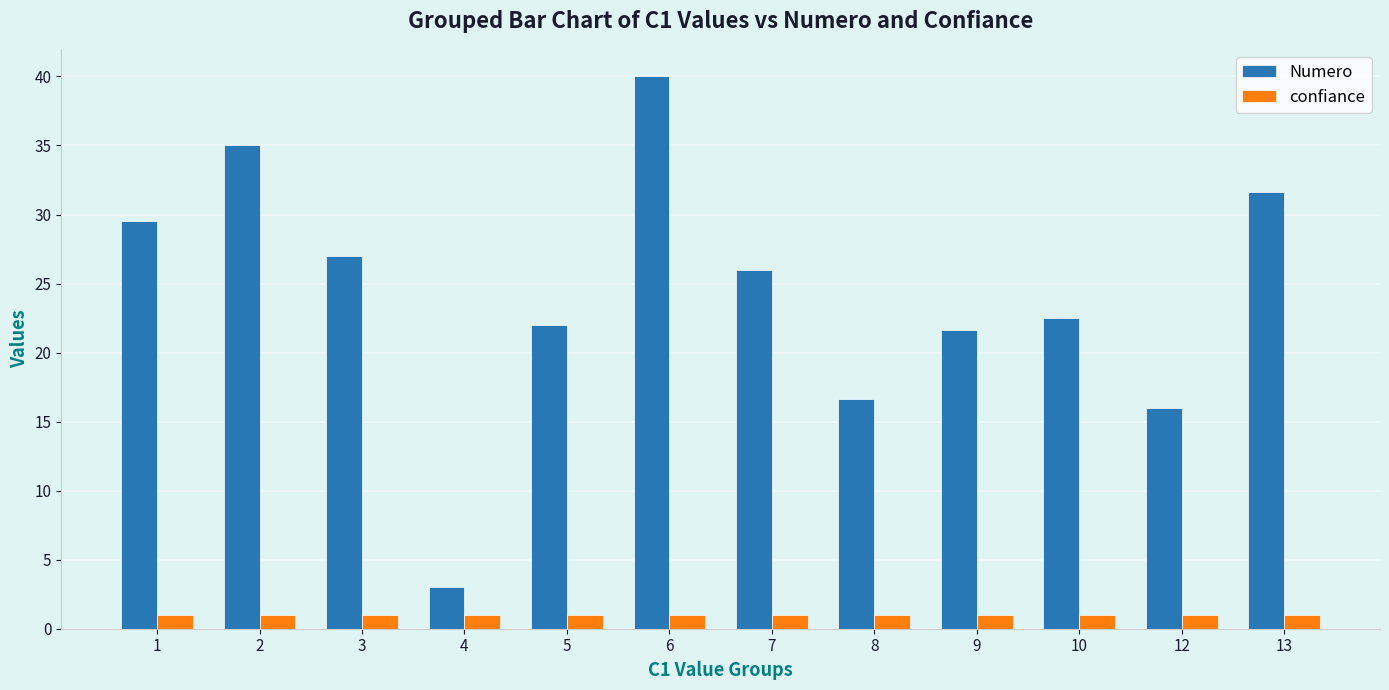

At which label does Numero first exceed 26?

1